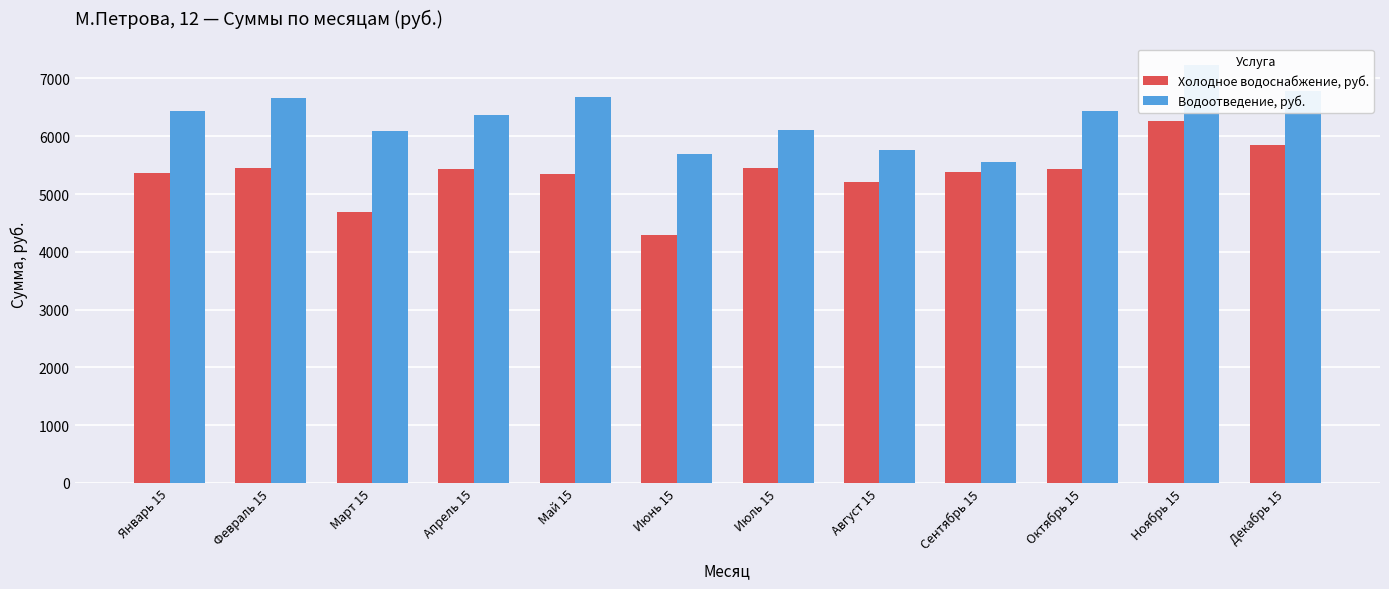

What is the value of the Водоотведение, руб. bar at the 7th from the left?

6115.6